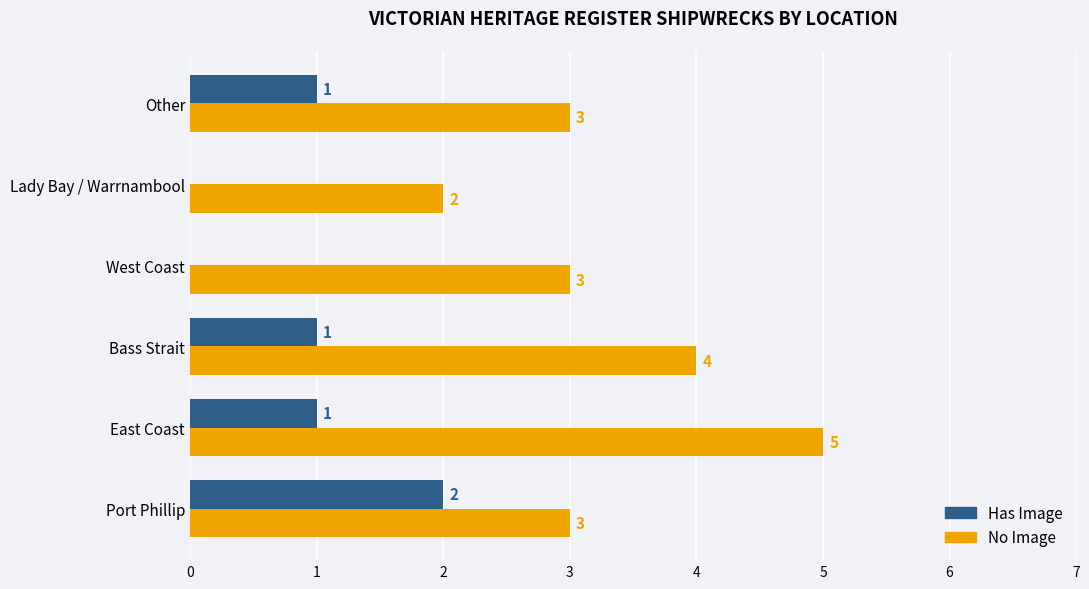

What is the greatest value displayed?

5